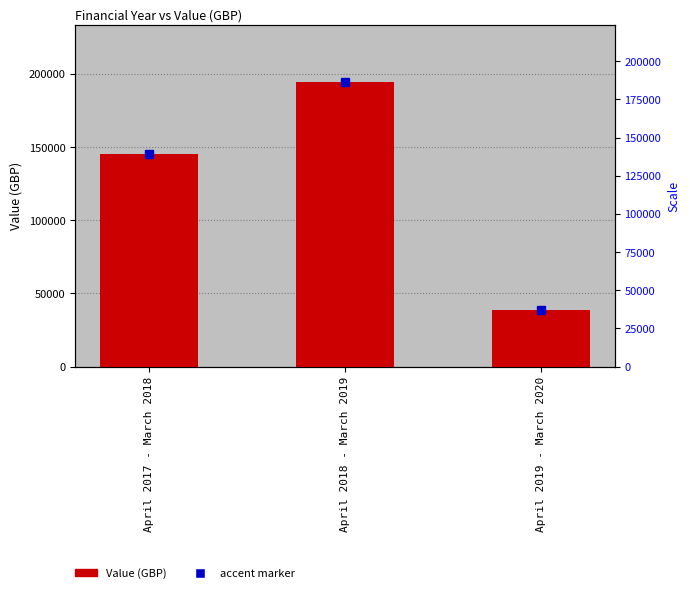

Reading right to left, extract all data points from this chart.

38984.3	194529.5	145016.2